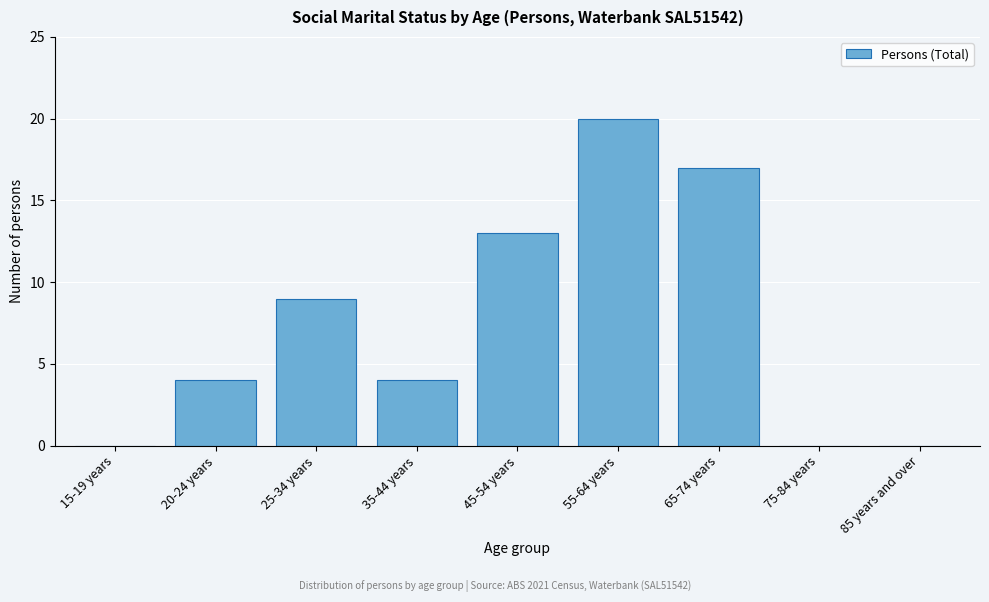

Reading left to right, transcribe all the data shown in this chart.

15-19 years=0	20-24 years=4	25-34 years=9	35-44 years=4	45-54 years=13	55-64 years=20	65-74 years=17	75-84 years=0	85 years and over=0